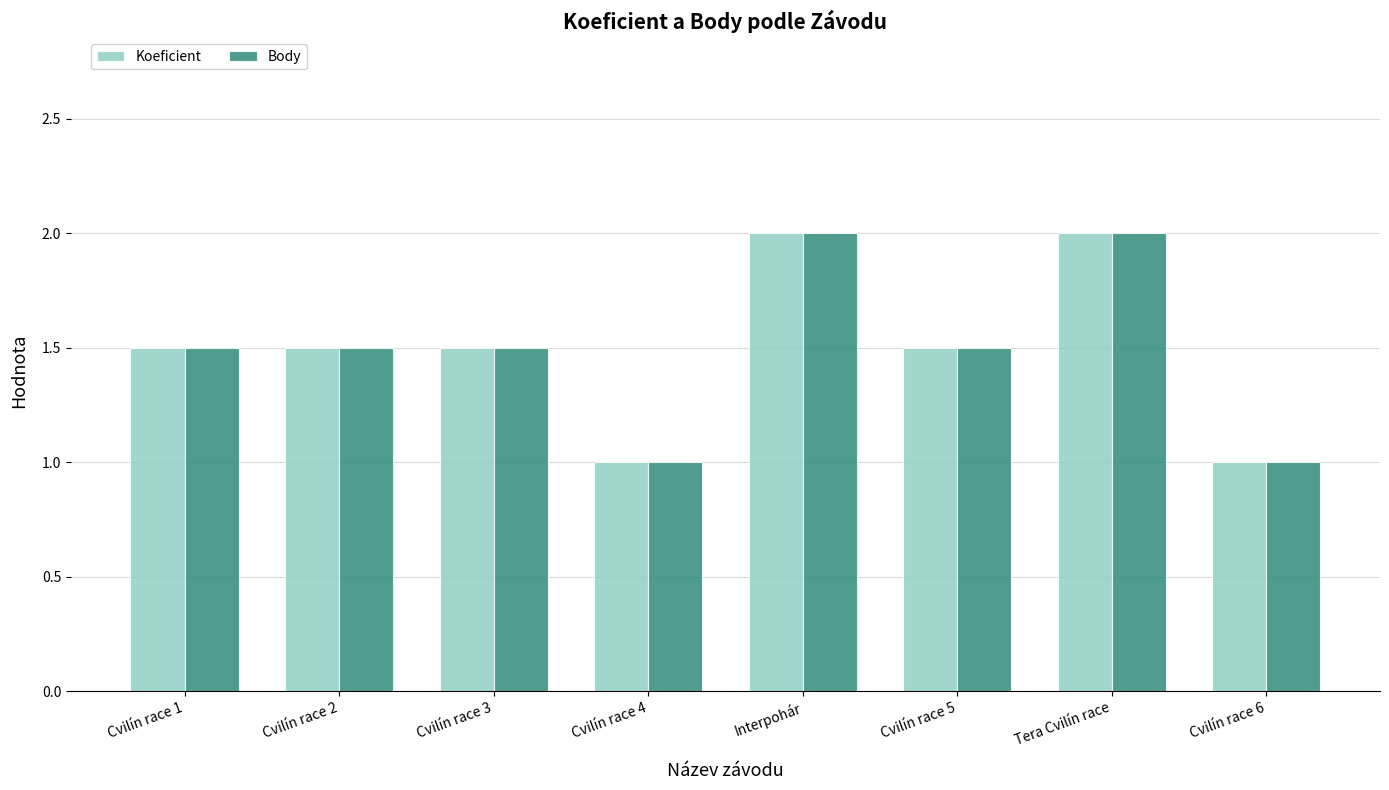

What is the total value across all series at Cvilín race 4?

2.0